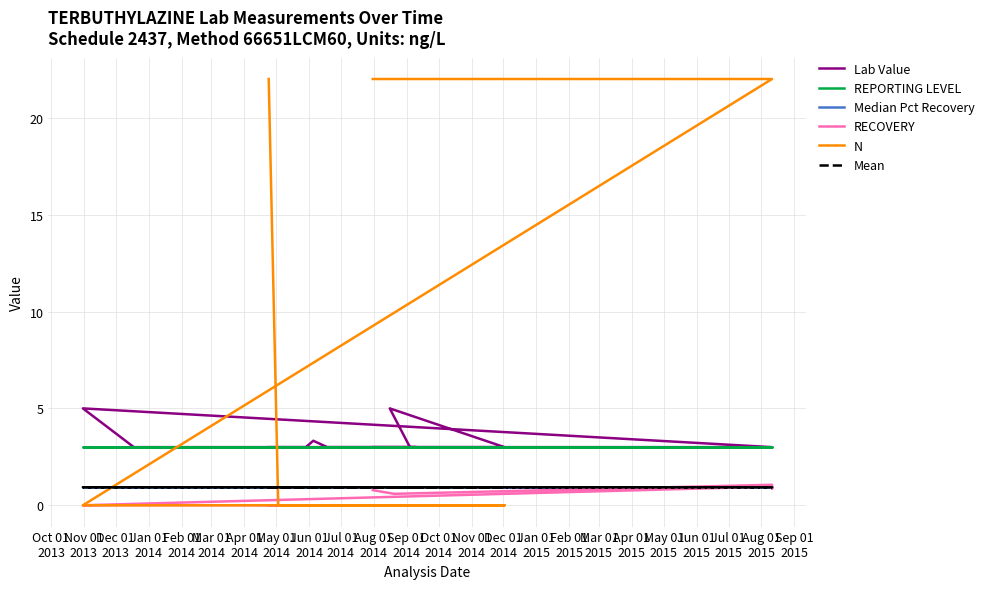

Reading right to left, transcribe all the data shown in this chart.

Lab Value: 3.0	3.0	3.0	3.0	3.0	5.0	3.0	3.0	3.0	5.0	3.0	3.0	3.0	3.0	3.0	3.0	3.3	3.0	3.0	3.0
REPORTING LEVEL: 3.0	3.0	3.0	3.0	3.0	3.0	3.0	3.0	3.0	3.0	3.0	3.0	3.0	3.0	3.0	3.0	3.0	3.0	3.0	3.0
Median Pct Recovery: 0.9	0.9	0.9	0.9	0.9	0.9	0.9	0.9	0.9	0.9	0.9	0.9	0.9	0.9	0.9	0.9	0.9	0.9	0.9	0.9
RECOVERY: 0.8	0.6	1.1	0.9	1.0	0.0	0.0	0.0	0.0	0.0	0.0	0.0	0.0	0.0	0.0	0.0	0.0	0.0	0.0	0.0
N: 22.0	22.0	22.0	22.0	22.0	0.0	0.0	0.0	0.0	0.0	0.0	0.0	0.0	0.0	0.0	0.0	0.0	0.0	0.0	22.0
Mean: 0.9	0.9	0.9	0.9	0.9	0.9	0.9	0.9	0.9	0.9	0.9	0.9	0.9	0.9	0.9	0.9	0.9	0.9	0.9	0.9